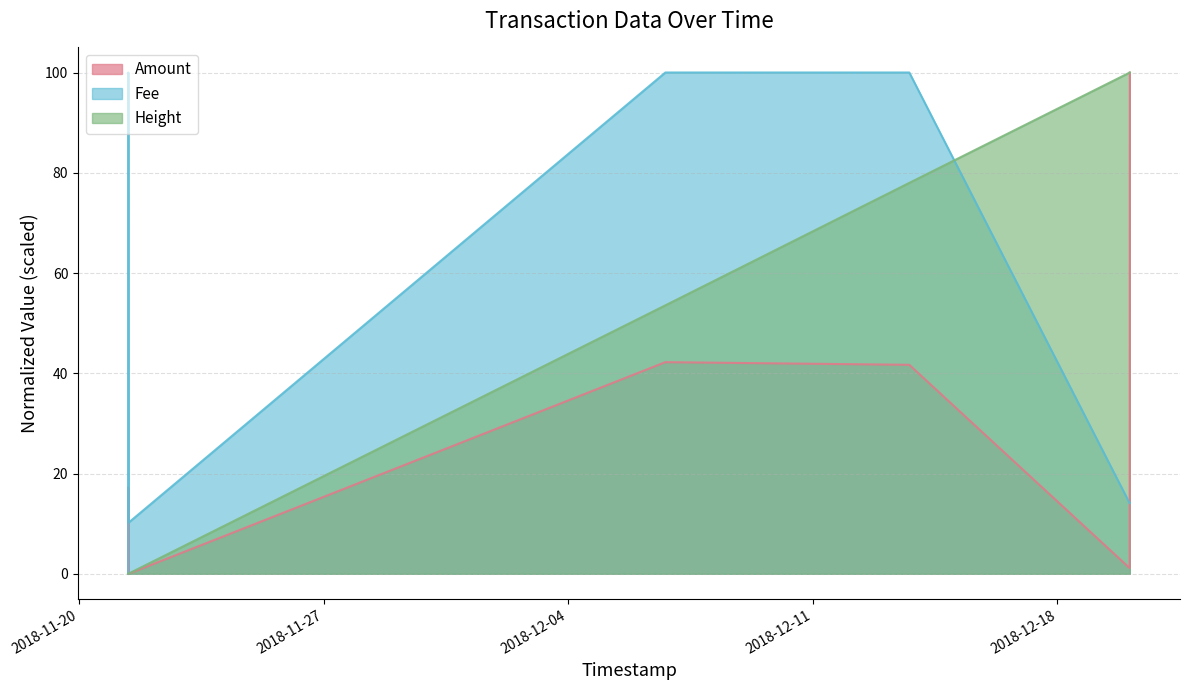

Does the chart have visible grid lines?

Yes